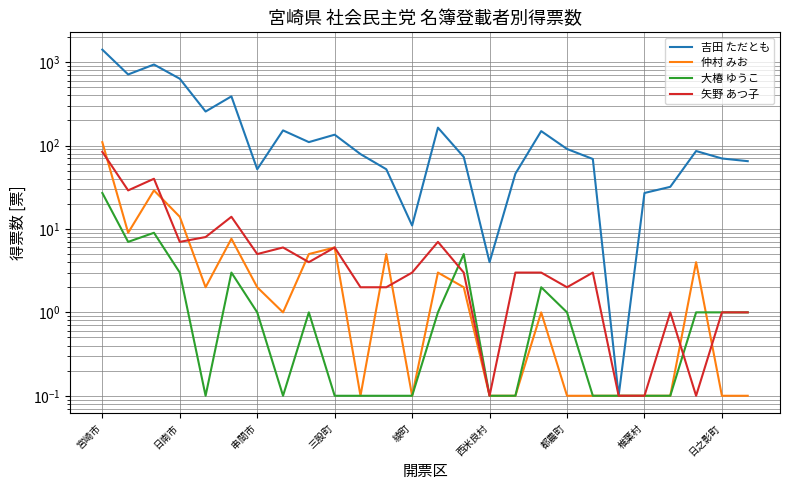

What is the sum of the 吉田 ただとも values at 10 and 9?

214.0